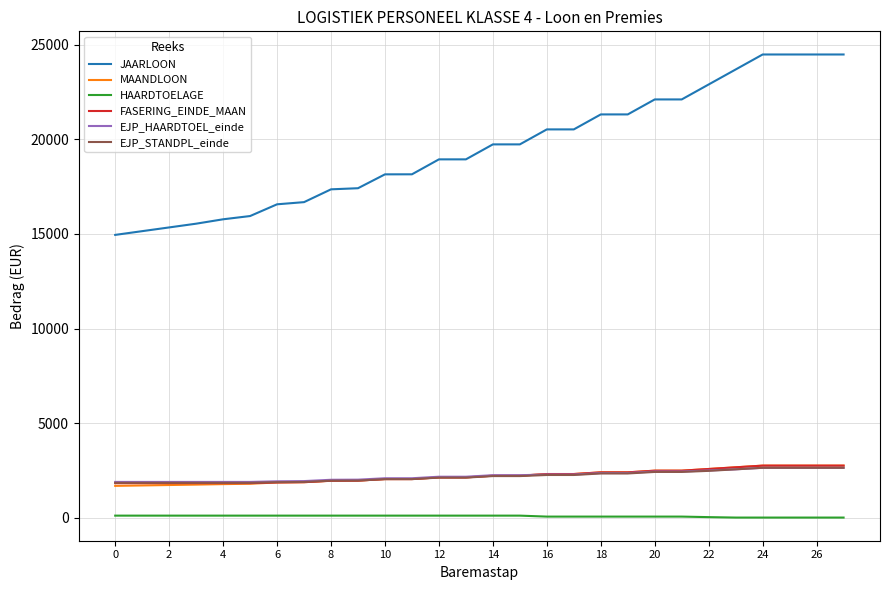

What is the maximum value shown in the chart?

24493.7